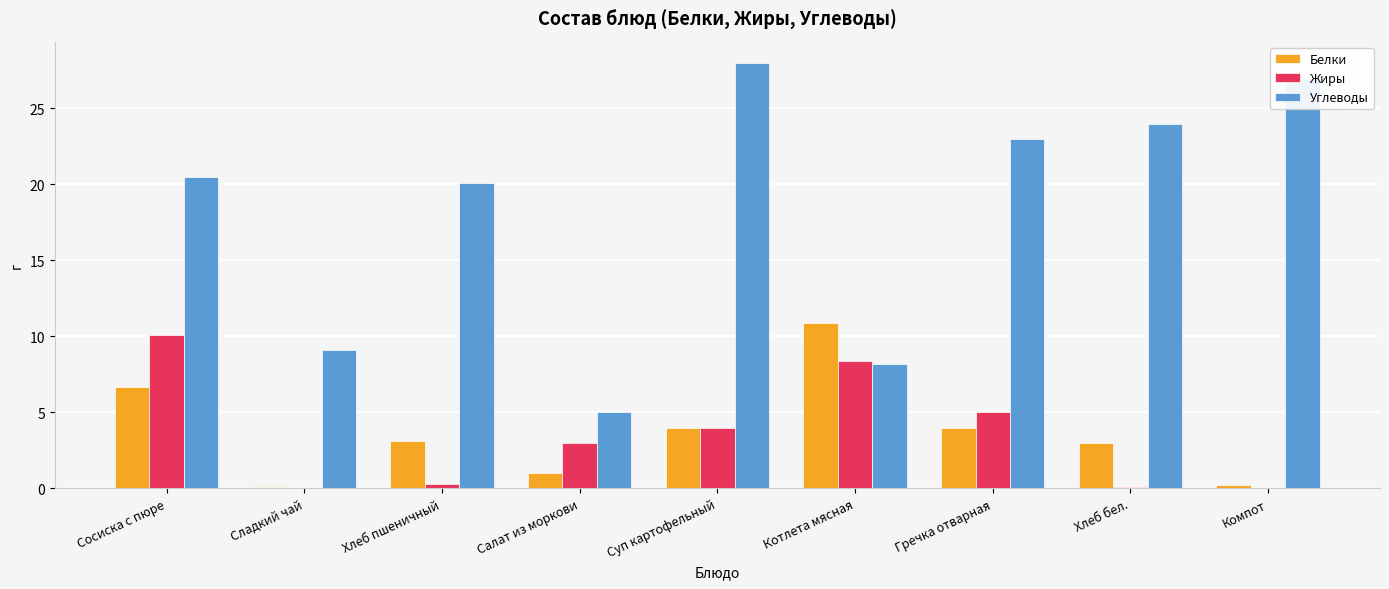

The value of Белки at Хлеб пшеничный is 1.6. True or false?

False